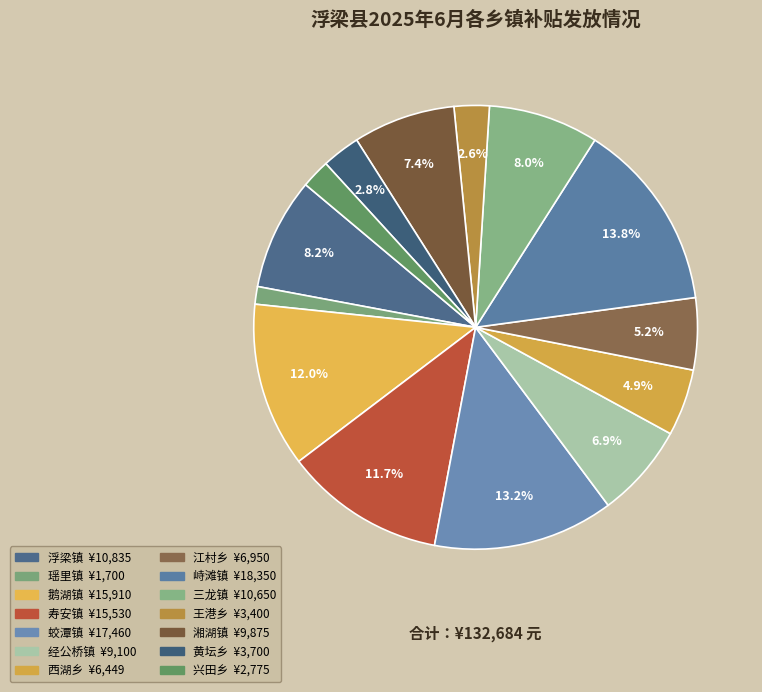

To the nearest percent, what portion does 浮梁镇 represent?

8%